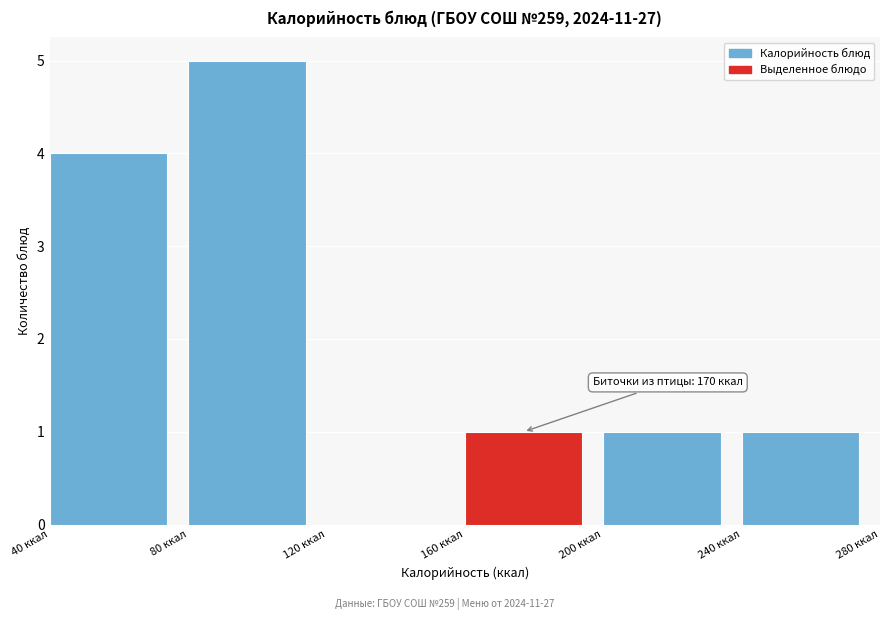

Over which range of the x-axis is the bar tallest?

80 to 120